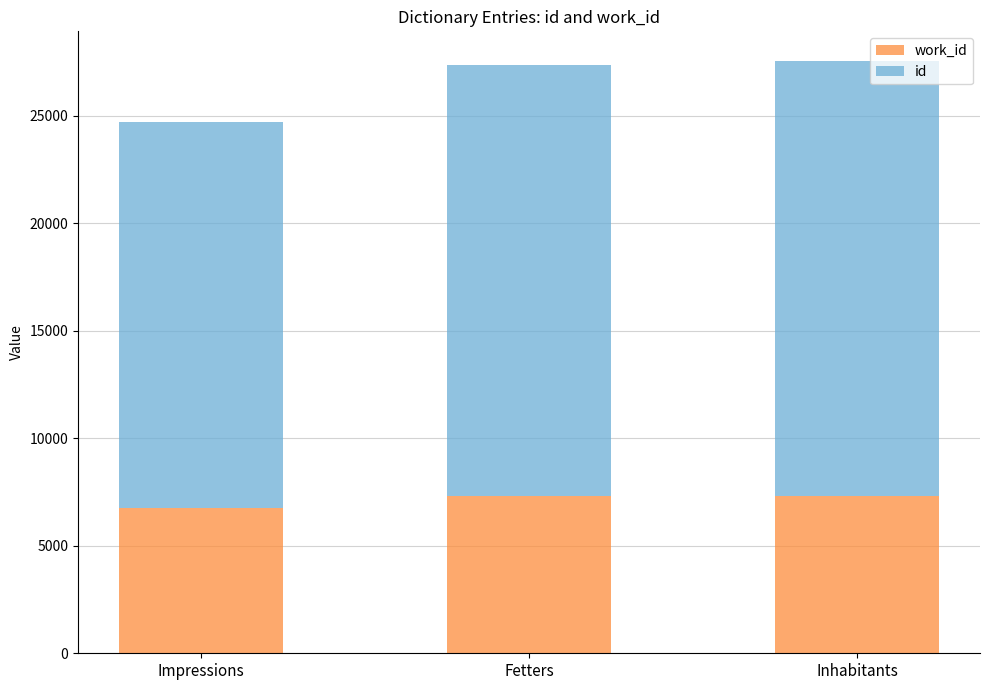

What is the total value across all series at Impressions?

24731